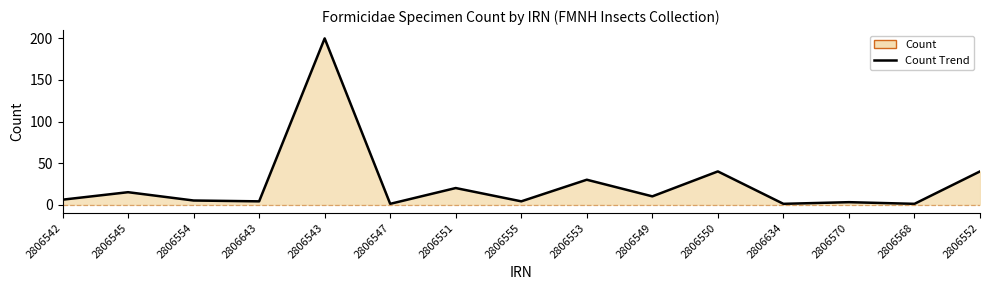

True or false: the data shows 10 at 2806549.

True